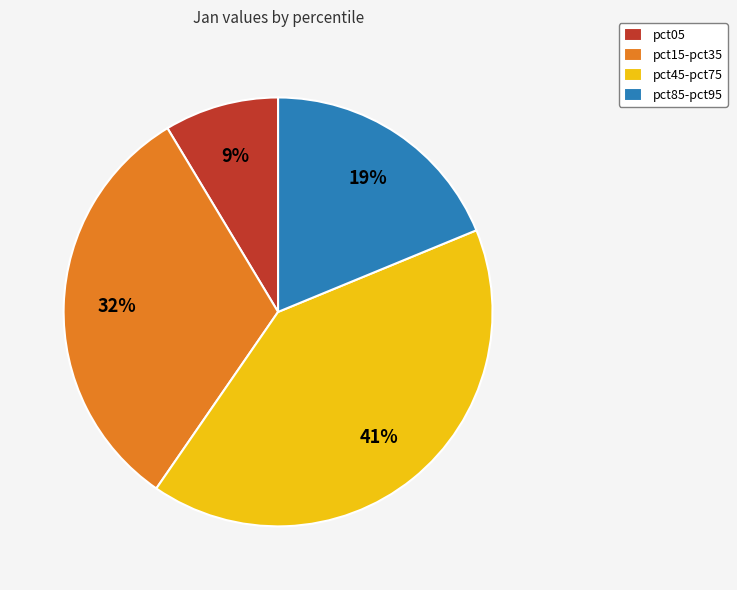

Count the number of slices in the pie.

4